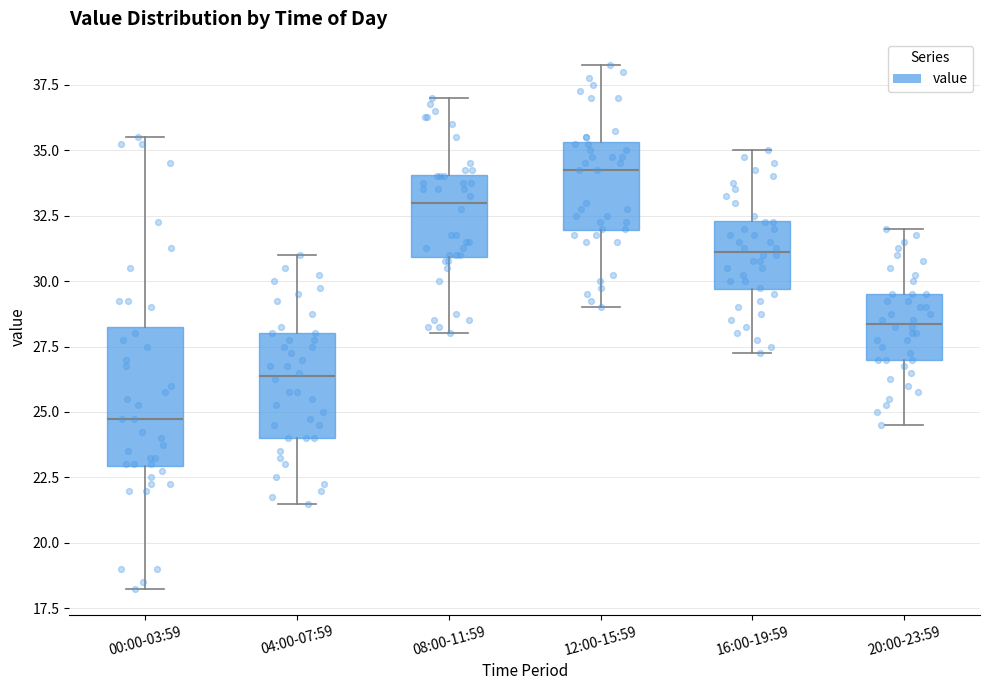

Which box's median line is the highest?

12:00-15:59